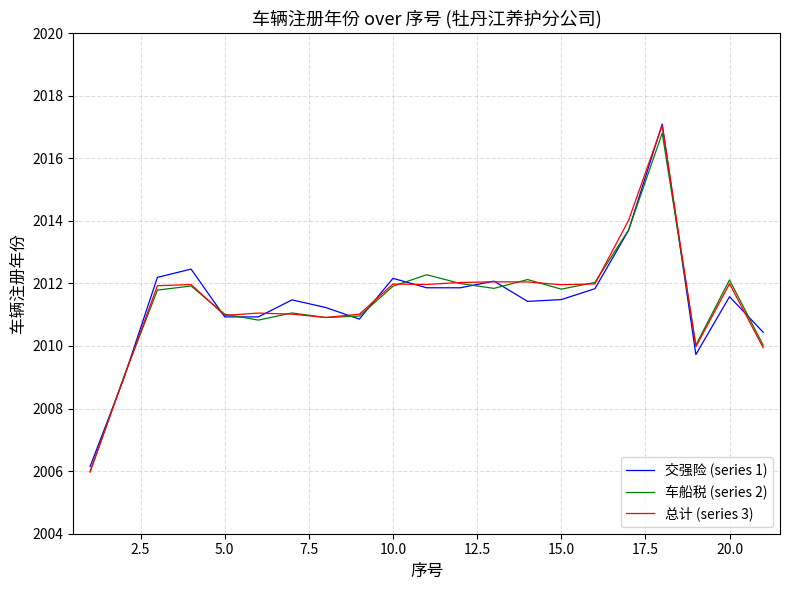

What is the greatest value displayed?

2017.1